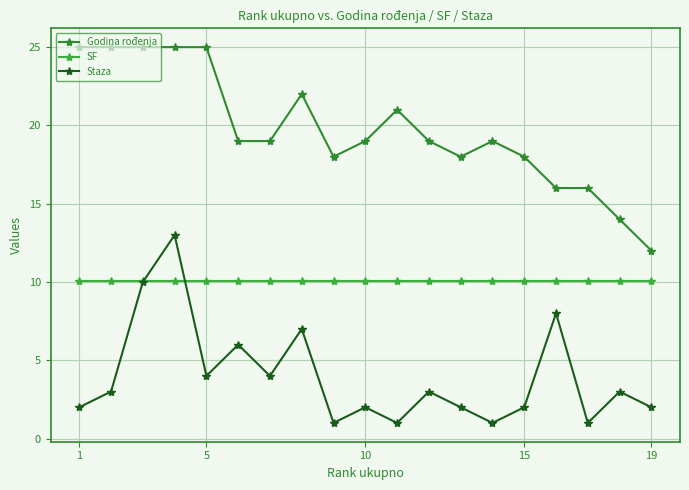

What is the value of the SF point at the 16th from the left?

10.1